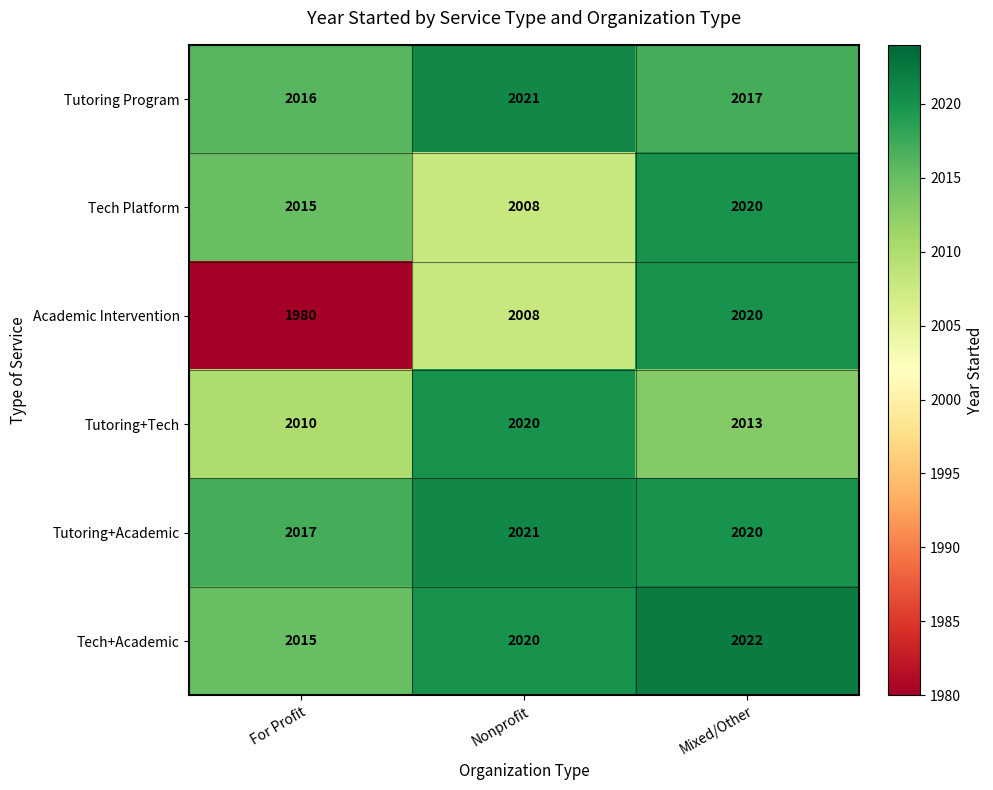

Reading left to right, extract all data points from this chart.

Tutoring Program: 2016	2021	2017
Tech Platform: 2015	2008	2020
Academic Intervention: 1980	2008	2020
Tutoring+Tech: 2010	2020	2013
Tutoring+Academic: 2017	2021	2020
Tech+Academic: 2015	2020	2022